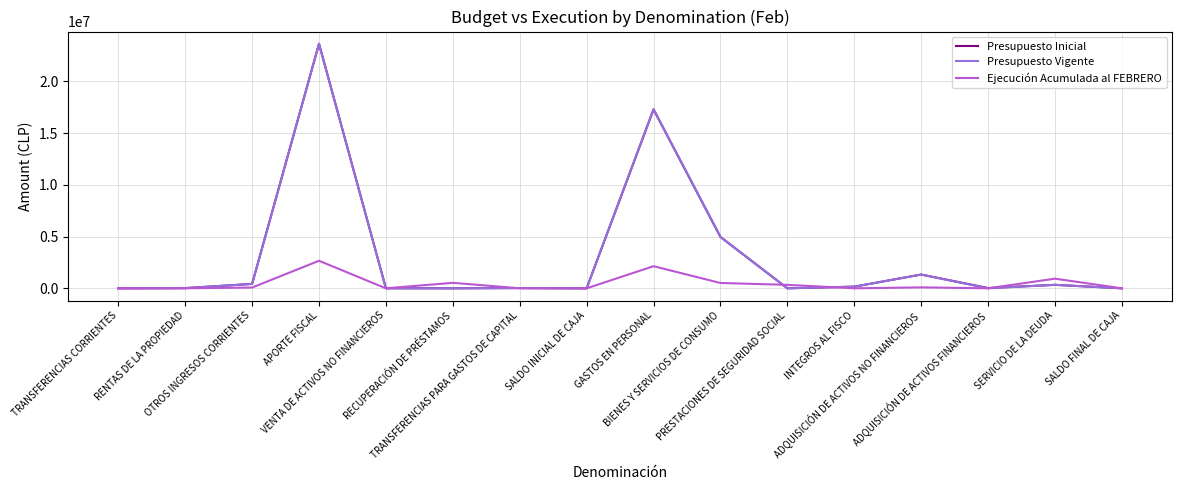

What is the greatest value displayed?

23647518